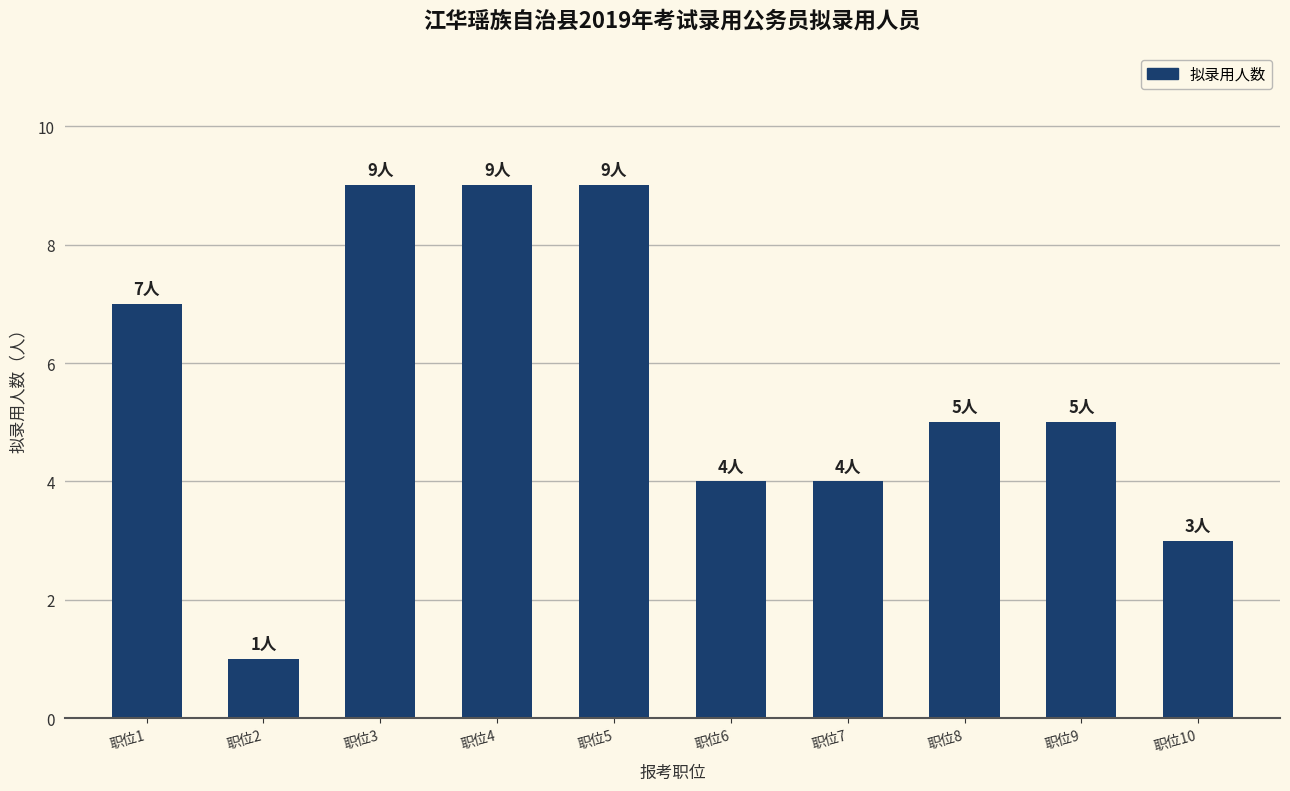

Reading left to right, list all the values displayed in this chart.

职位1=7	职位2=1	职位3=9	职位4=9	职位5=9	职位6=4	职位7=4	职位8=5	职位9=5	职位10=3